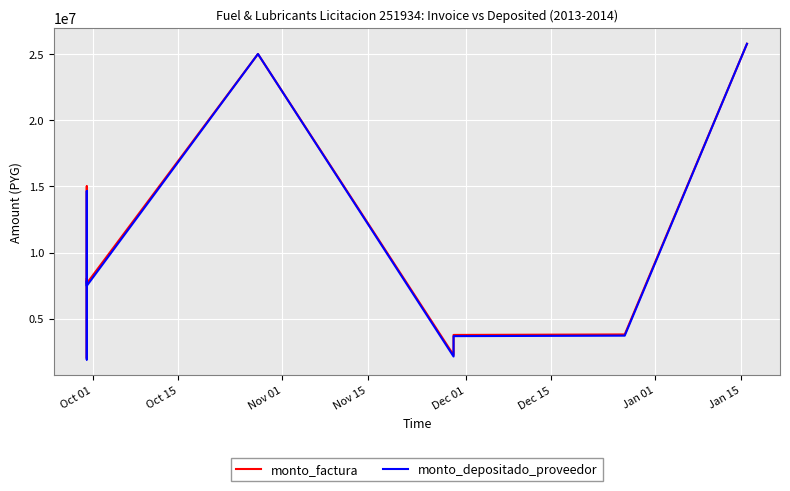

How many series are shown in this chart?

2